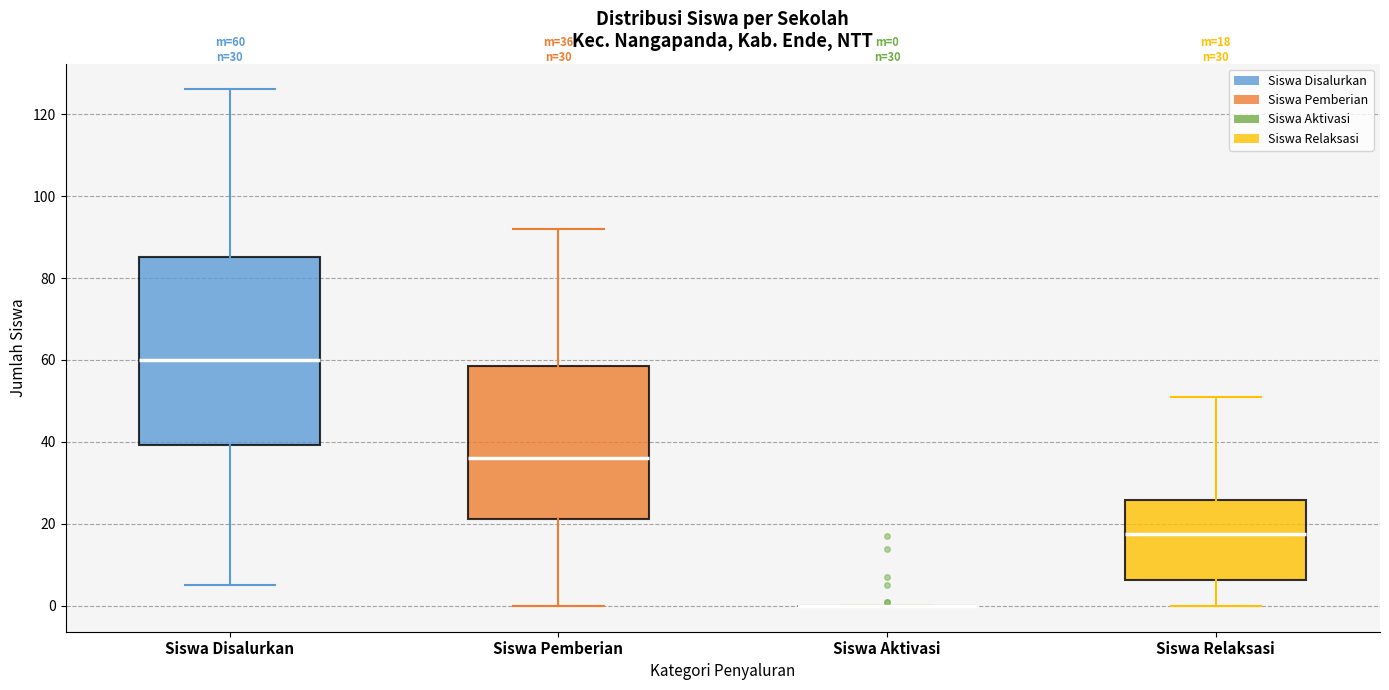

Comparing the boxes themselves (not the whiskers), which one is the tallest?

Siswa Disalurkan